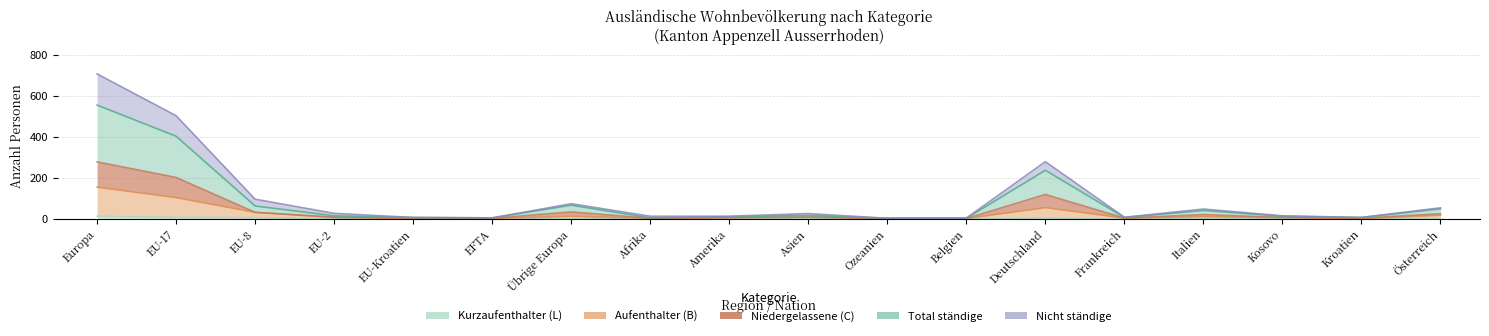

Reading right to left, transcribe all the data shown in this chart.

Total ständige (col_2): Österreich=24	Kroatien=3	Kosovo=6	Italien=20	Frankreich=3	Deutschland=118	Belgien=1	Ozeanien=1	Asien=8	Amerika=5	Afrika=2	Übrige Europa=33	EFTA=2	EU-Kroatien=3	EU-2=7	EU-8=31	EU-17=201	Europa=277
Kurzaufenthalter Total (col_4): Österreich=1	Kroatien=0	Kosovo=0	Italien=1	Frankreich=0	Deutschland=2	Belgien=0	Ozeanien=0	Asien=0	Amerika=2	Afrika=0	Übrige Europa=1	EFTA=0	EU-Kroatien=0	EU-2=0	EU-8=5	EU-17=6	Europa=12
Aufenthalter Total (col_7): Österreich=17	Kroatien=0	Kosovo=6	Italien=10	Frankreich=3	Deutschland=54	Belgien=1	Ozeanien=1	Asien=7	Amerika=5	Afrika=2	Übrige Europa=12	EFTA=1	EU-Kroatien=0	EU-2=7	EU-8=31	EU-17=103	Europa=154
Niedergelassene Total (col_10): Österreich=48	Kroatien=6	Kosovo=12	Italien=40	Frankreich=6	Deutschland=236	Belgien=2	Ozeanien=2	Asien=16	Amerika=10	Afrika=4	Übrige Europa=66	EFTA=4	EU-Kroatien=6	EU-2=14	EU-8=62	EU-17=402	Europa=554
Nicht ständige Total (col_13): Österreich=53	Kroatien=6	Kosovo=14	Italien=47	Frankreich=7	Deutschland=278	Belgien=3	Ozeanien=2	Asien=25	Amerika=12	Afrika=12	Übrige Europa=73	EFTA=4	EU-Kroatien=6	EU-2=26	EU-8=95	EU-17=502	Europa=706